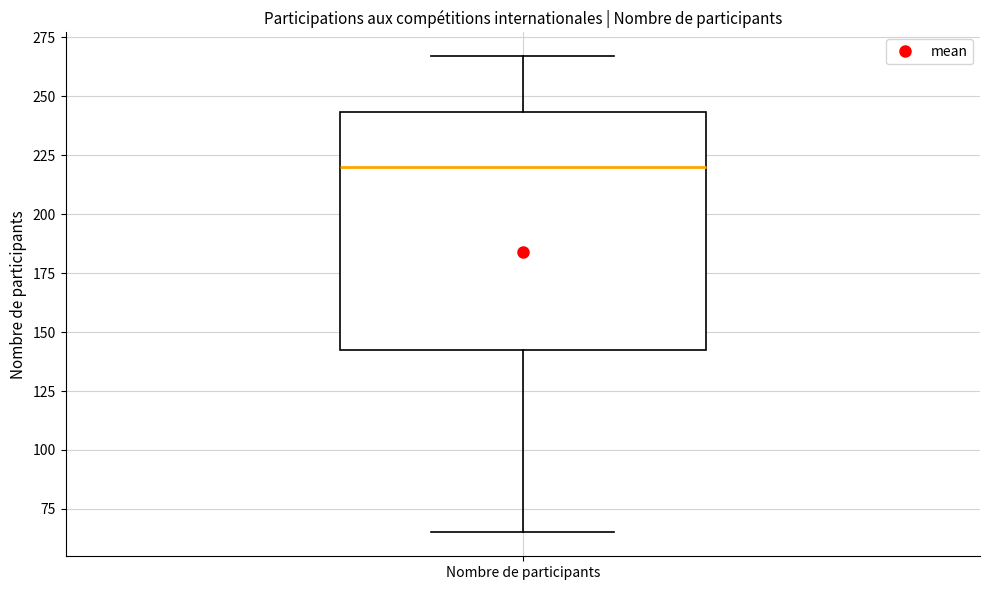

Read this box plot against the y-axis: the position of the median line, the range covered by the box, and the ends of both whiskers. The values are not printed on the chart, so give them approximately, as read against the axis.

median 220, box 145 to 245, whiskers 65 to 265